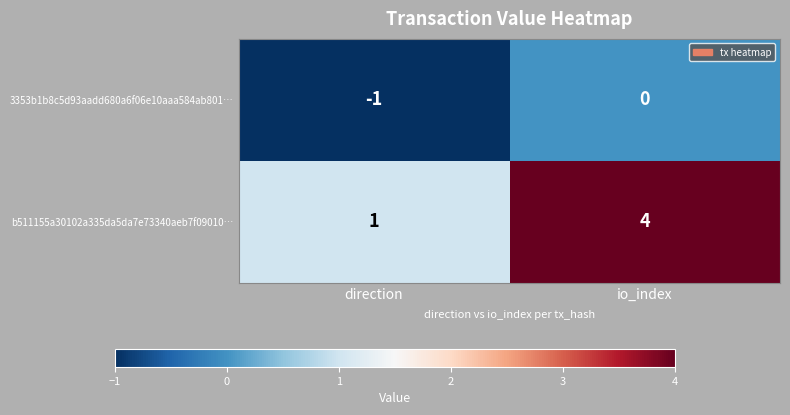

Where is b511155a30102a335da5da7e73340aeb7f09010… nearest to the value 2?

direction